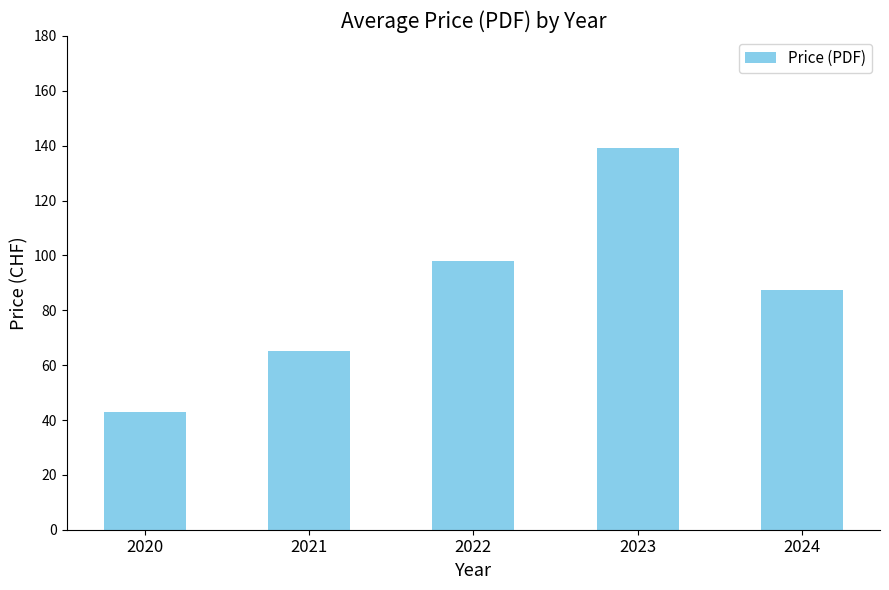

What is the ratio of the value at 2020 to the value at 2021?

0.7